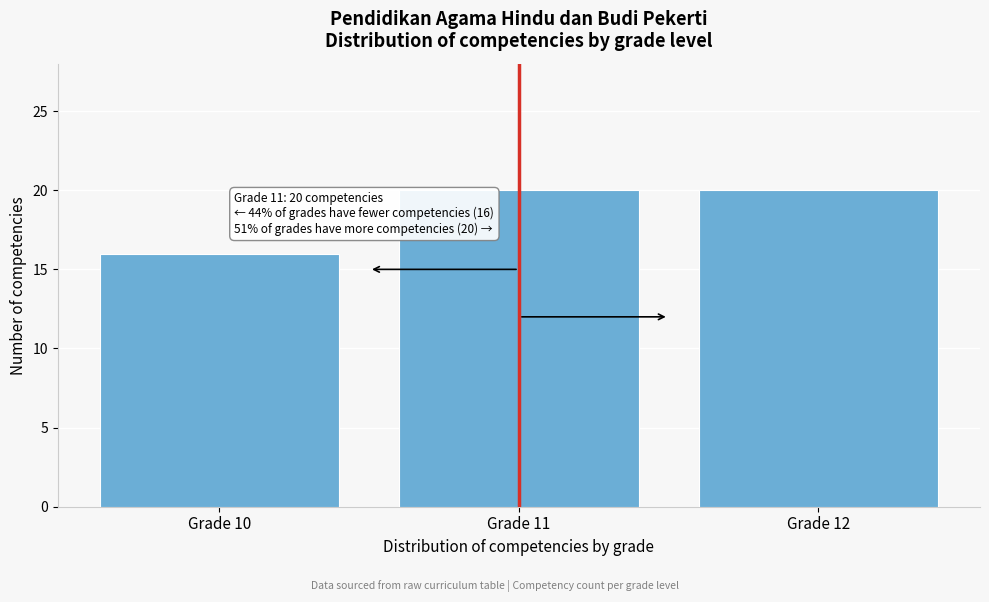

Reading left to right, what are all the values shown in this chart?

16	20	20